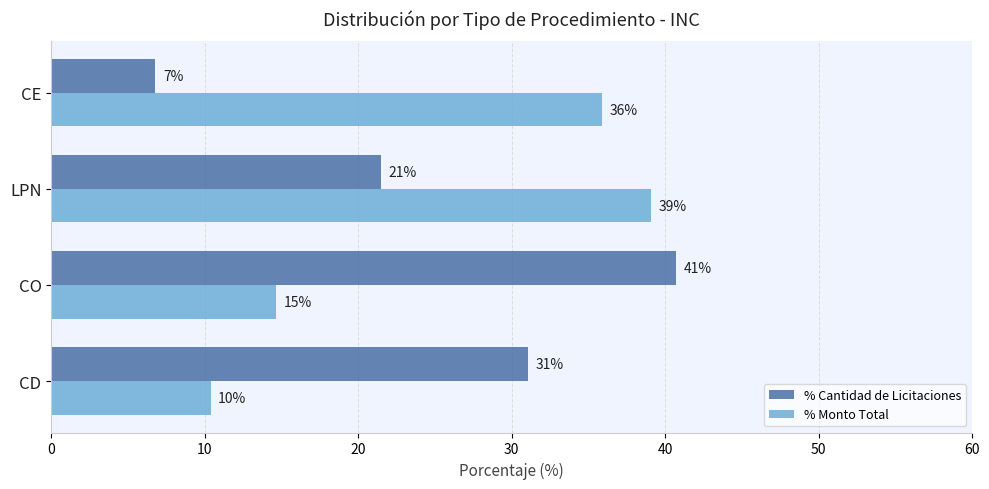

What are all the series names shown in the legend?

% Cantidad de Licitaciones, % Monto Total